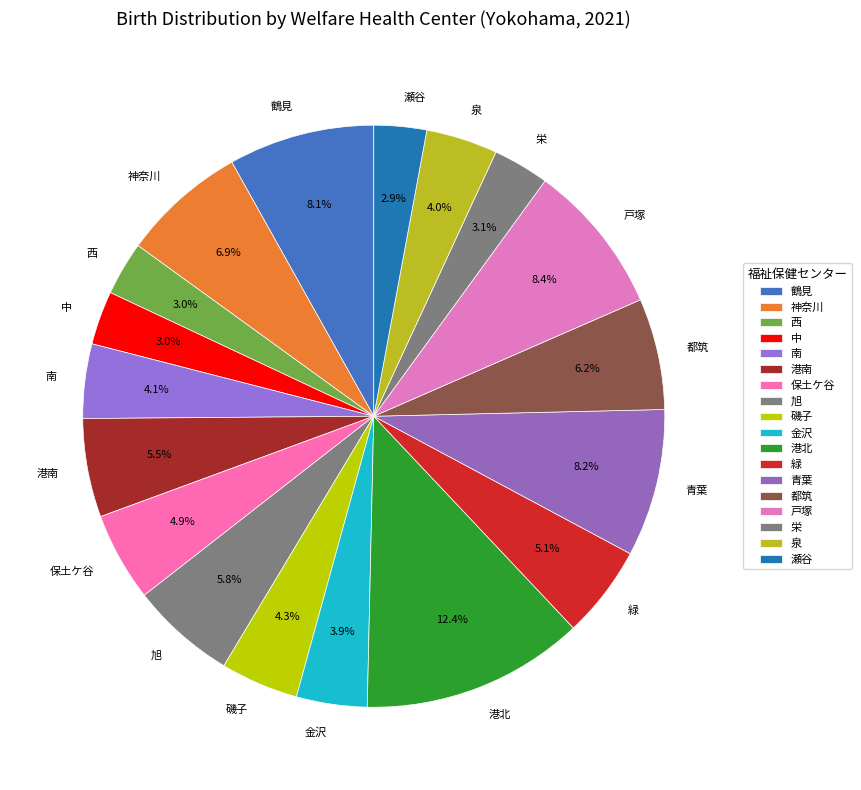

Is there any slice that represents more than half of the pie?

No